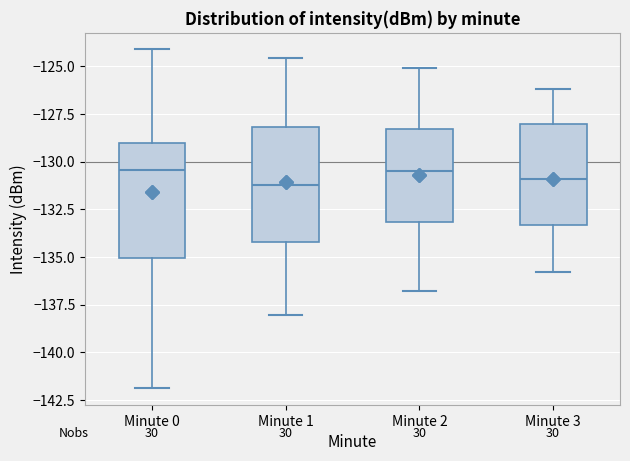

Reading left to right, read every box against the y-axis: the position of its median line, the range the box covers, and the ends of its whiskers. The values are not printed on the chart, so give them approximately, as read against the axis.

Minute 0: median -130.5, box -135.0 to -129.0, whiskers -142.0 to -124.0
Minute 1: median -131.0, box -134.0 to -128.0, whiskers -138.0 to -124.5
Minute 2: median -130.5, box -133.0 to -128.5, whiskers -137.0 to -125.0
Minute 3: median -131.0, box -133.5 to -128.0, whiskers -136.0 to -126.0